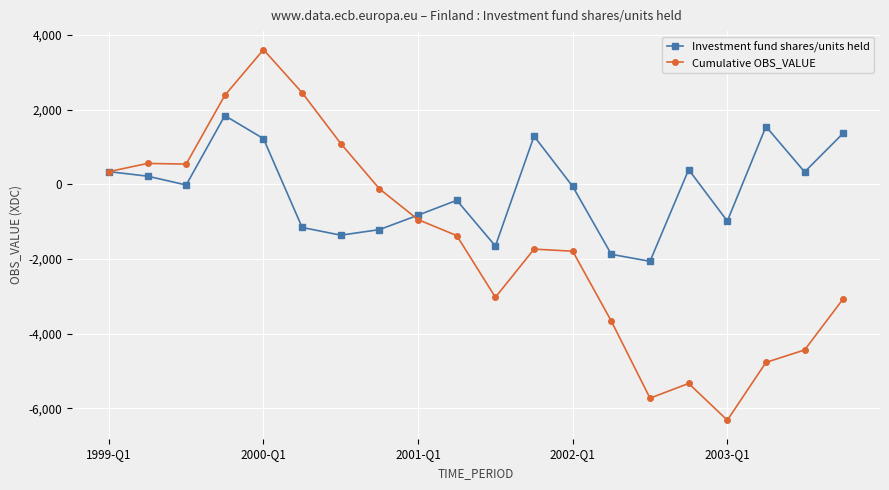

Which series has the largest range (max minus min)?

Cumulative OBS_VALUE